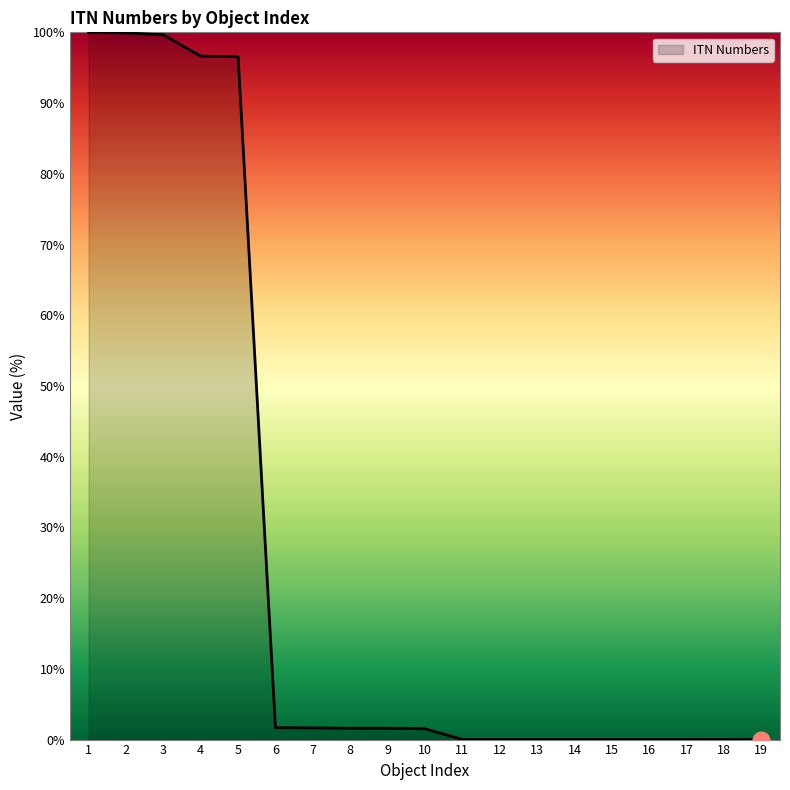

The chart shows a value of 1.7 at 6. True or false?

True